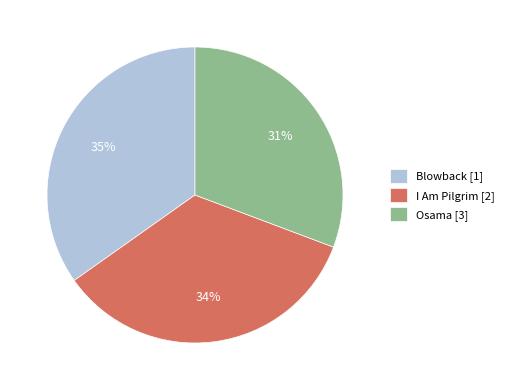

Is it true that I Am Pilgrim [2] is 25% of the pie?

False